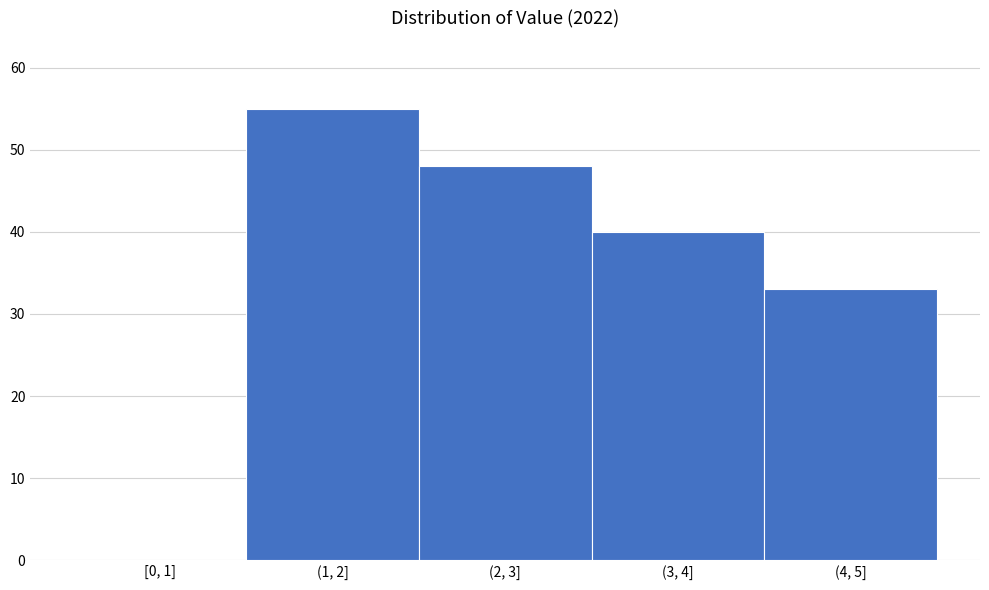

Reading left to right, transcribe all the data shown in this chart.

[0, 1]=0	(1, 2]=55	(2, 3]=48	(3, 4]=40	(4, 5]=33